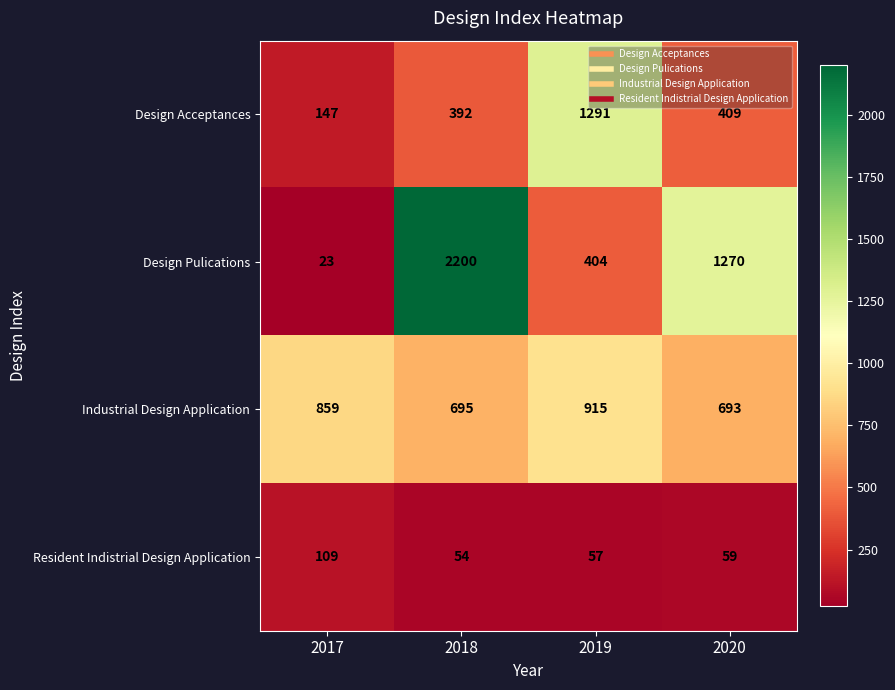

Is the value of Design Acceptances at 2017 greater than the value of Resident Indistrial Design Application at 2019?

Yes